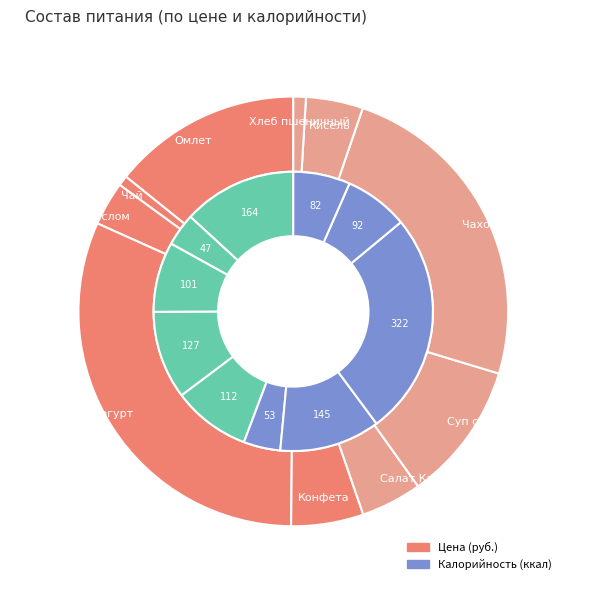

How many segments does this pie chart have?

10